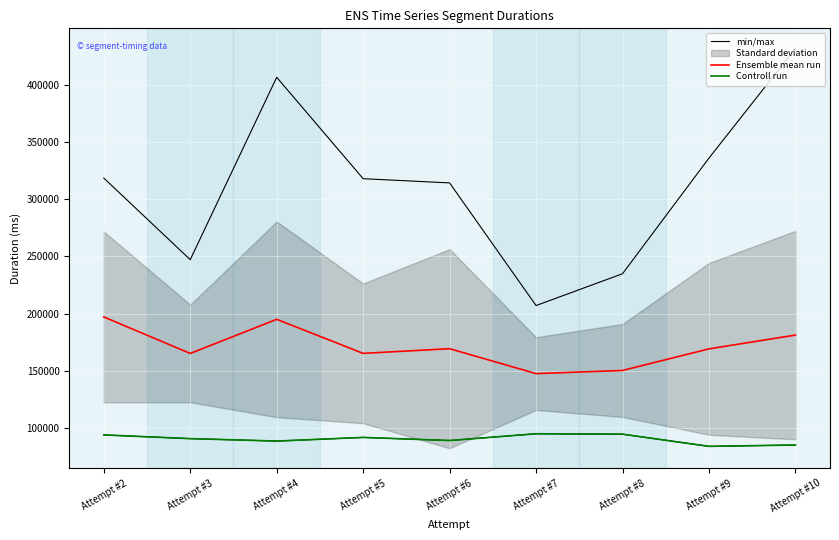

Reading left to right, transcribe all the data shown in this chart.

min/max: Attempt #2=318574.0	Attempt #3=247178.0	Attempt #4=406718.0	Attempt #5=318013.0	Attempt #6=314325.0	Attempt #7=207043.0	Attempt #8=234880.0	Attempt #9=336036.0	Attempt #10=432046.0
Ensemble mean run: Attempt #2=197101.5	Attempt #3=165161.5	Attempt #4=195008.8	Attempt #5=165222.9	Attempt #6=169309.0	Attempt #7=147518.8	Attempt #8=150269.1	Attempt #9=169166.2	Attempt #10=181221.5
Controll run: Attempt #2=93892.0	Attempt #3=90645.0	Attempt #4=88511.0	Attempt #5=91698.0	Attempt #6=88993.0	Attempt #7=94913.0	Attempt #8=94529.0	Attempt #9=83899.0	Attempt #10=85066.0